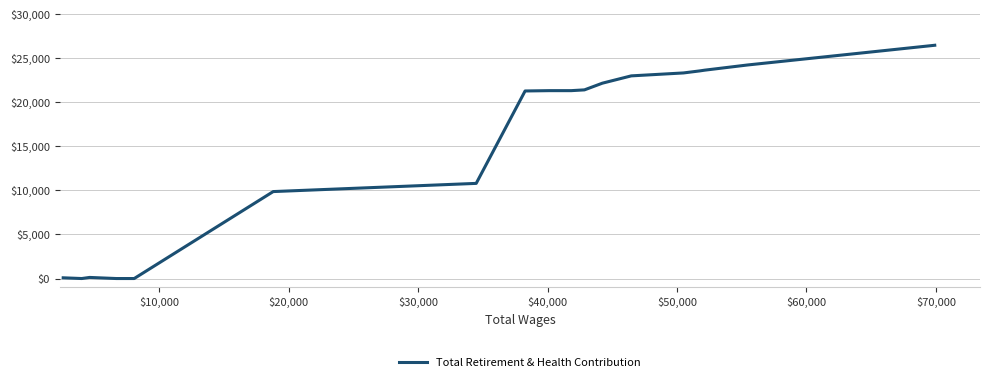

What is the maximum value shown in the chart?

26470